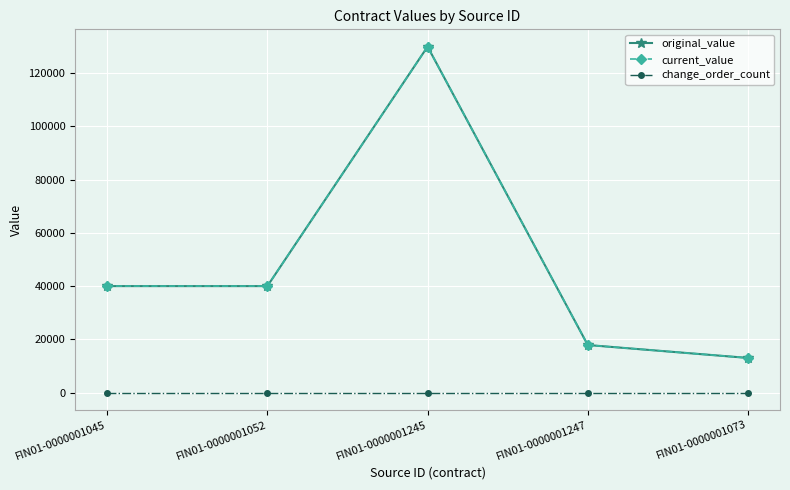

What are all the series names shown in the legend?

original_value, current_value, change_order_count